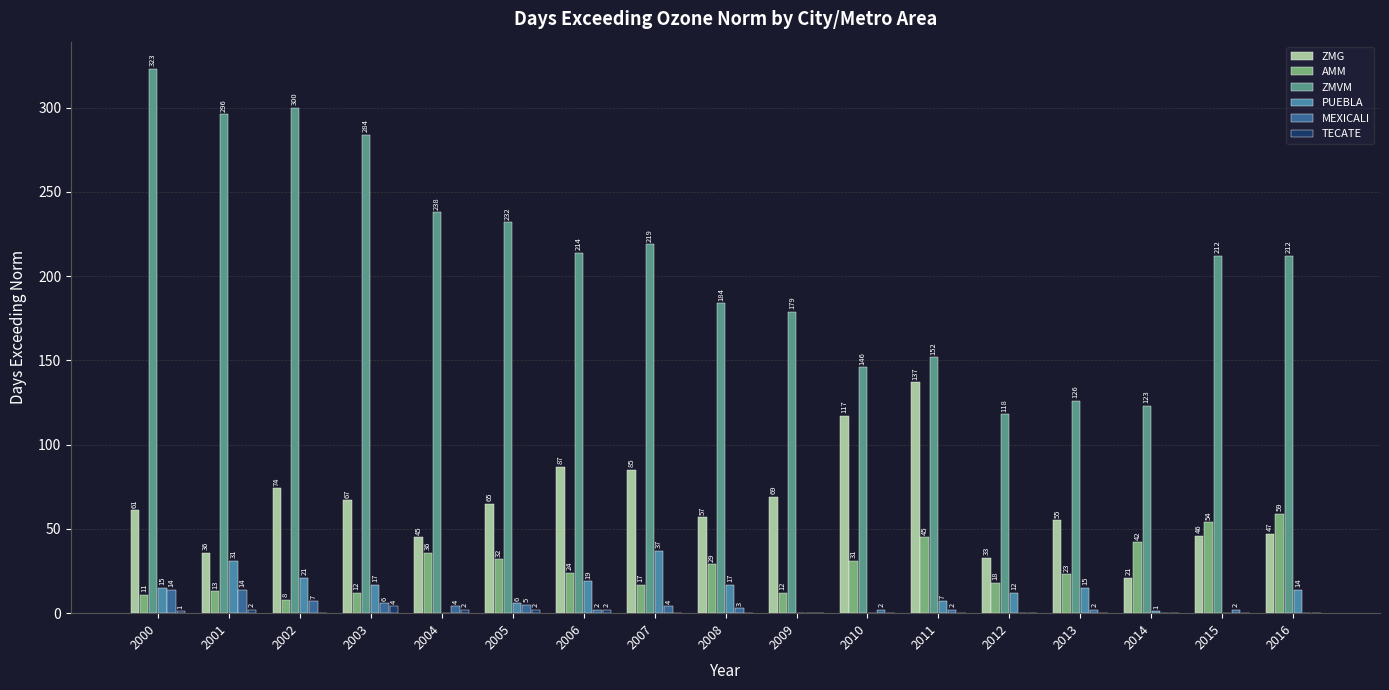

What is the difference between the maximum and second lowest values in the TECATE series?

4